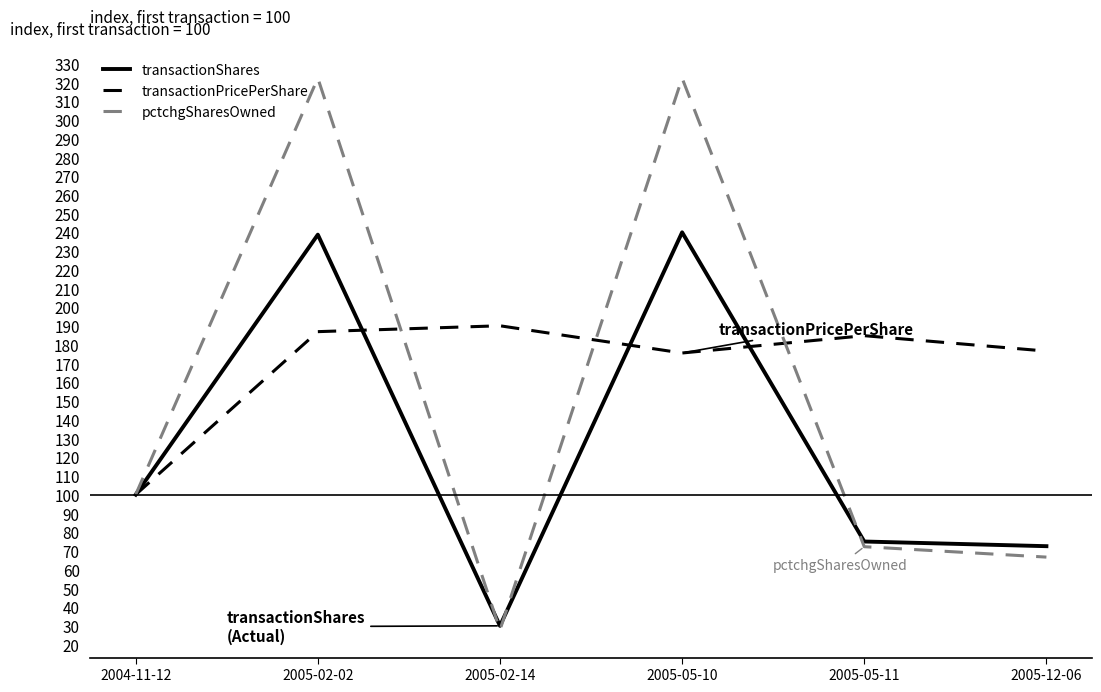

After their last crossing, which series has the higher values: pctchgSharesOwned or transactionShares?

transactionShares